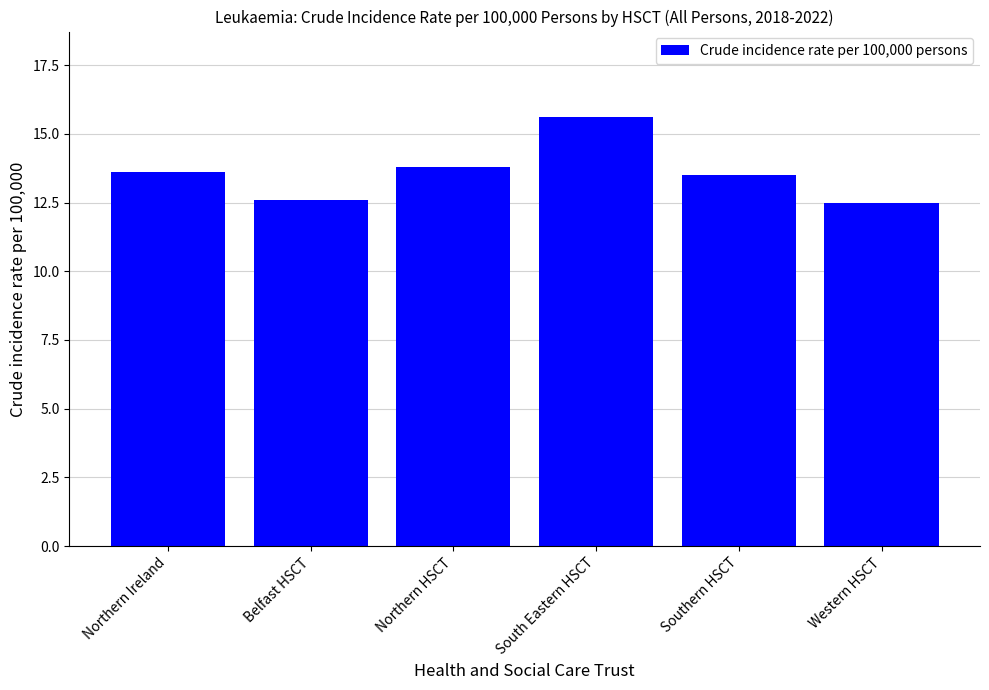

Between Northern HSCT and Western HSCT, which is larger?

Northern HSCT